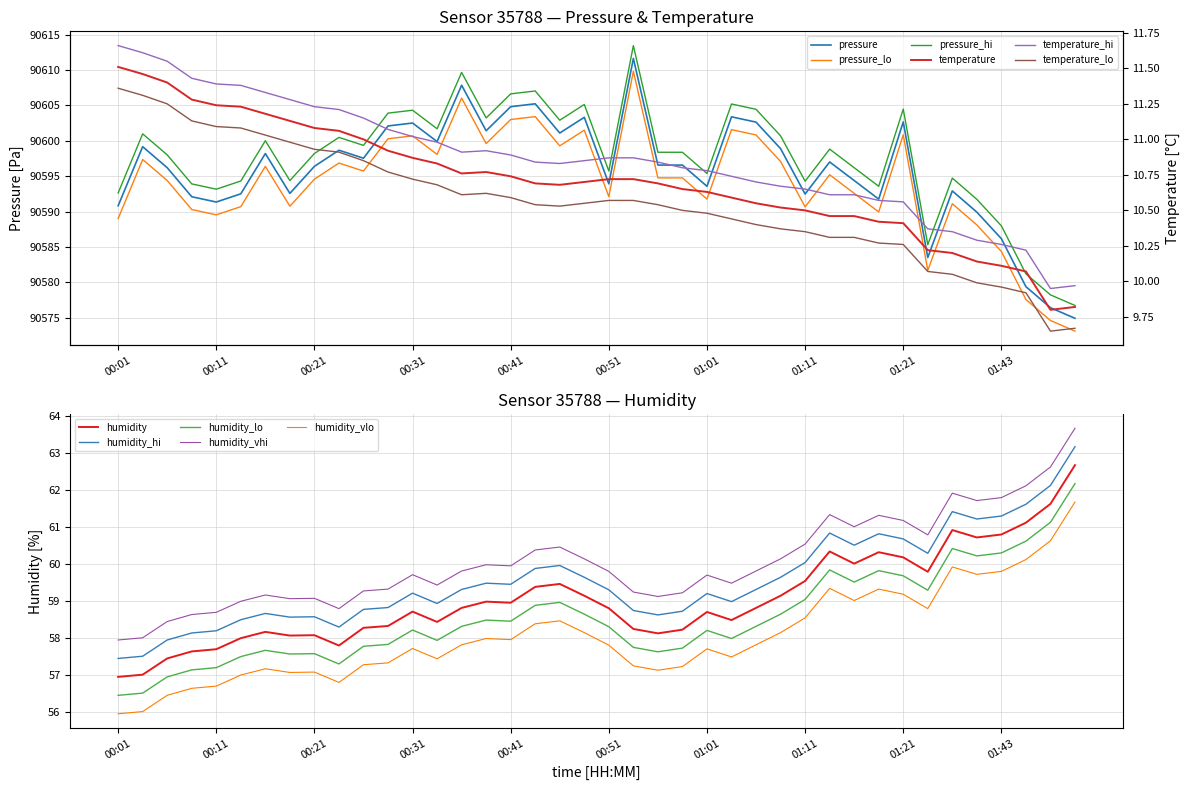

What is the value of the humidity point at the 5th from the left?

57.7